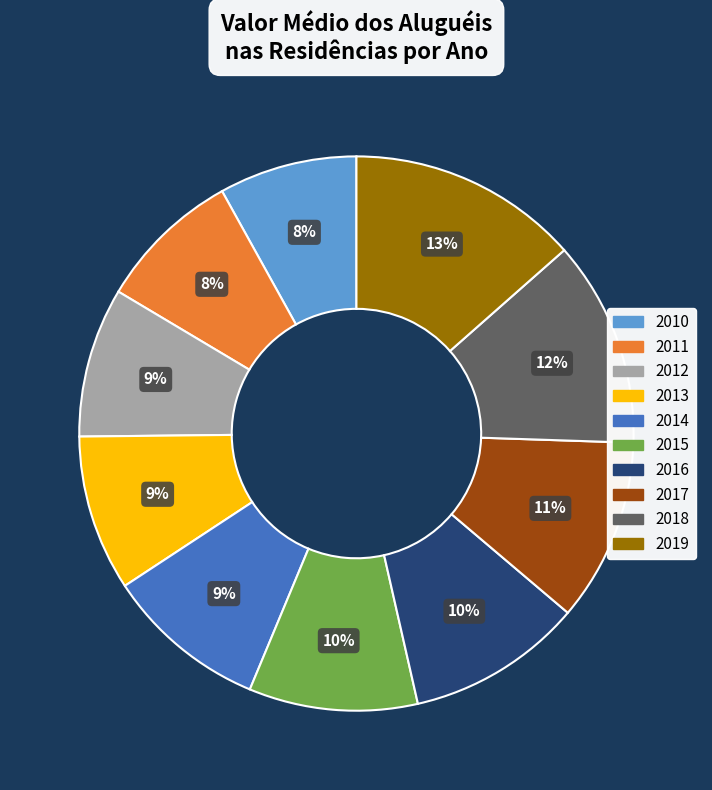

To the nearest percent, what percentage of the pie is 2011?

8%